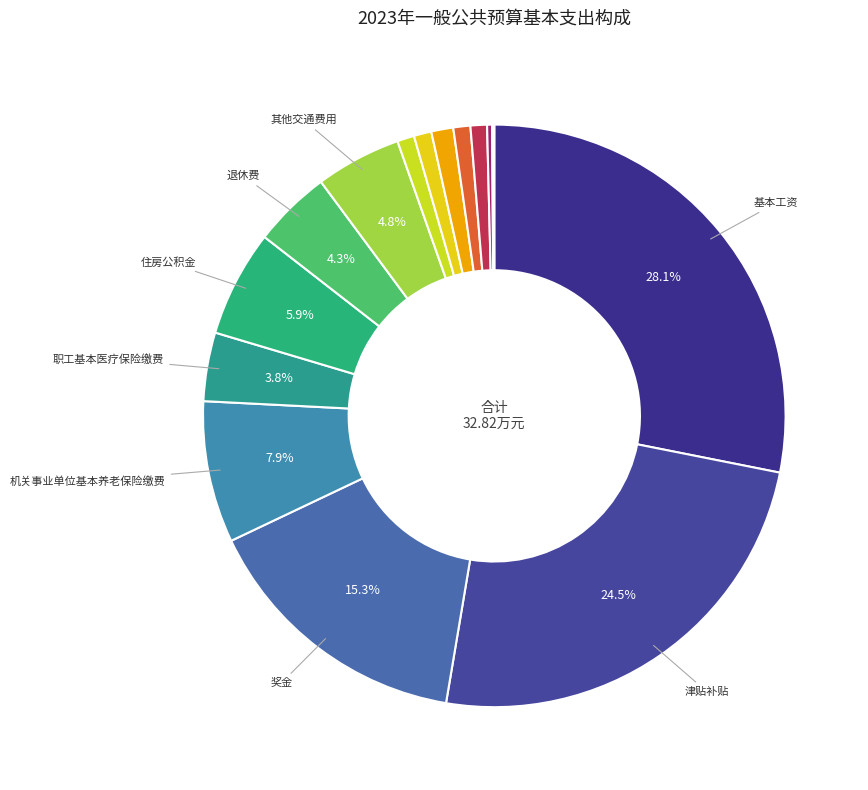

To the nearest percent, what is the difference between the largest and smallest slice percentages?

28%